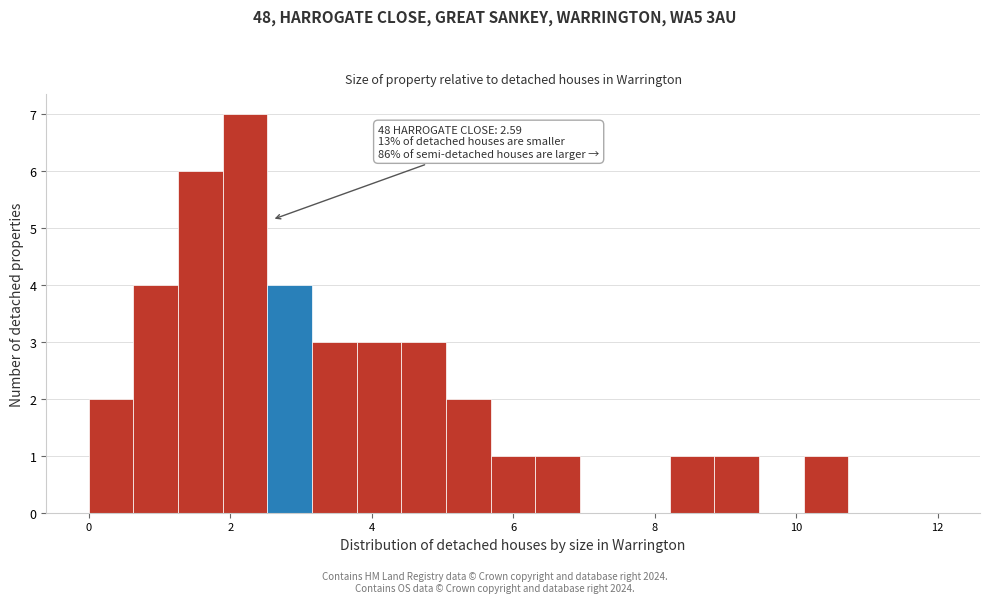

Read against the x-axis, roughly where is the centre of the tallest bar?

2.2